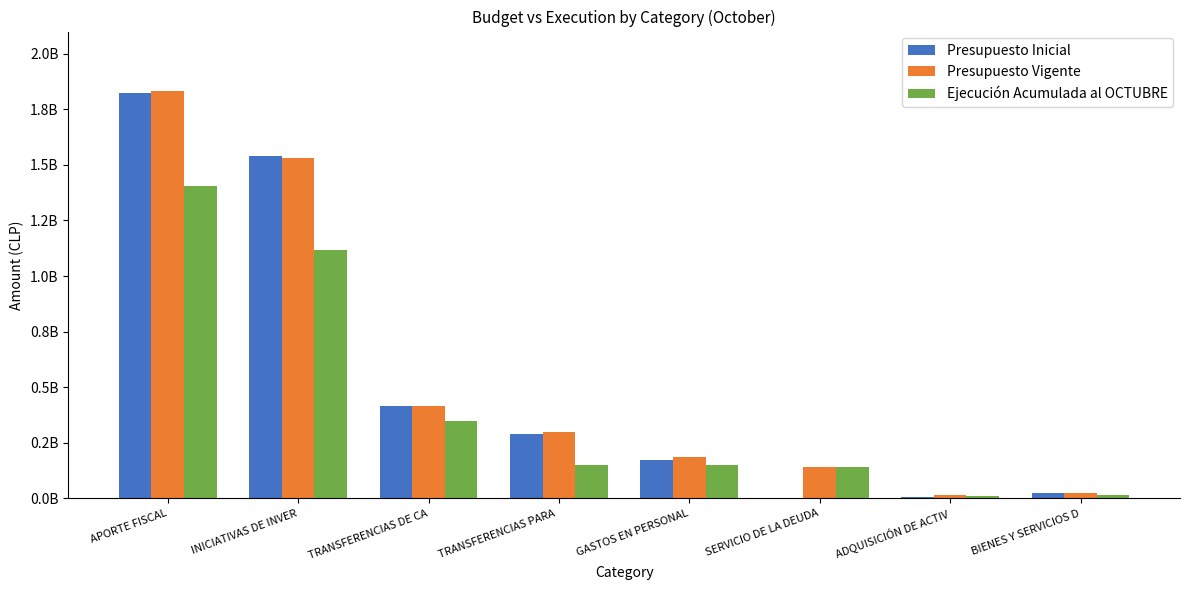

What are all the series names shown in the legend?

Presupuesto Inicial, Presupuesto Vigente, Ejecución Acumulada al OCTUBRE